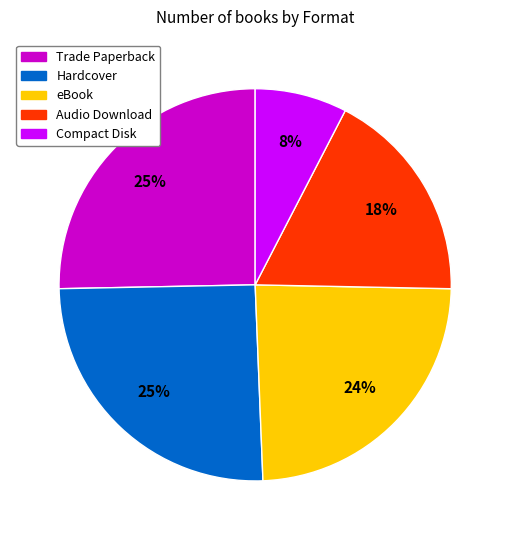

True or false: Hardcover accounts for 34% of the total.

False